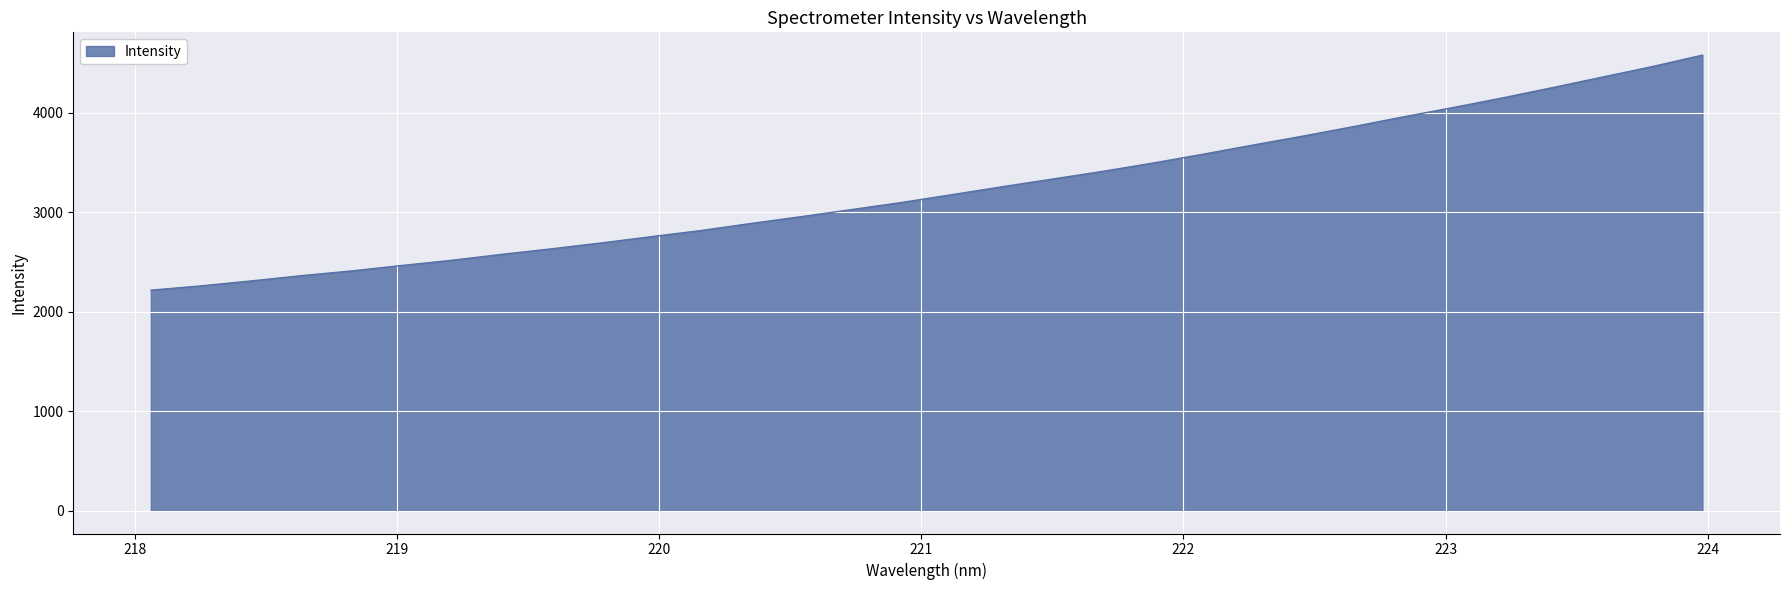

What is the greatest value displayed?

4576.7